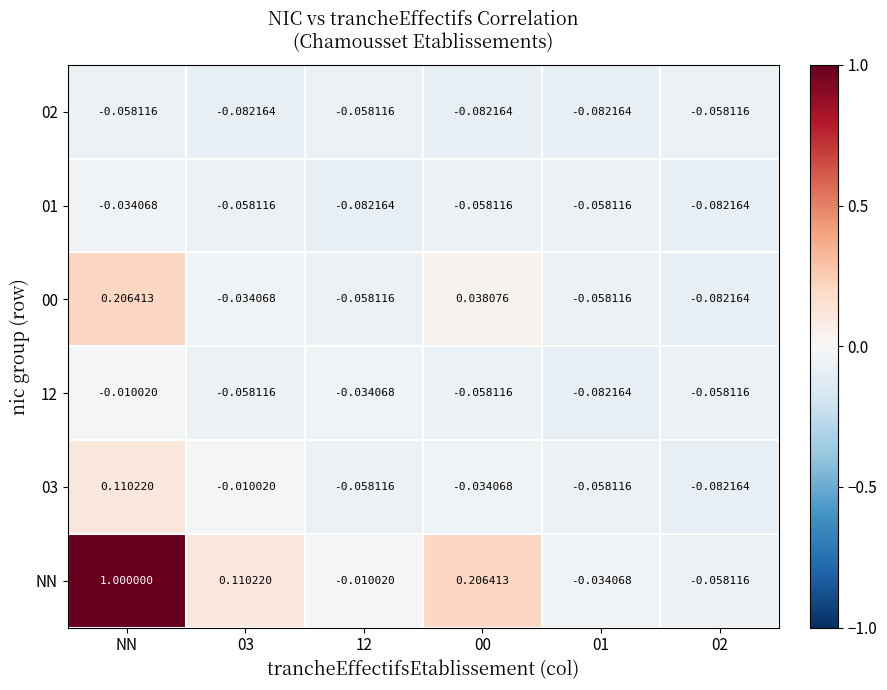

Which series has the largest total across all categories?

NN